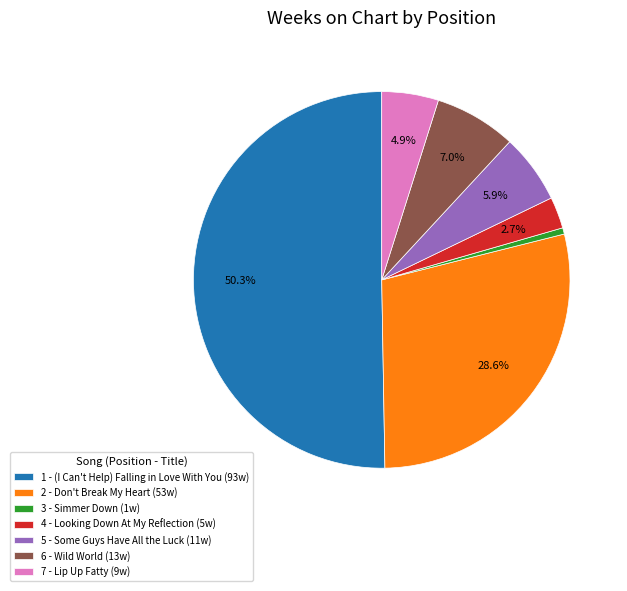

Which category has the biggest portion of the pie?

1 - (I Can't Help) Falling in Love With You